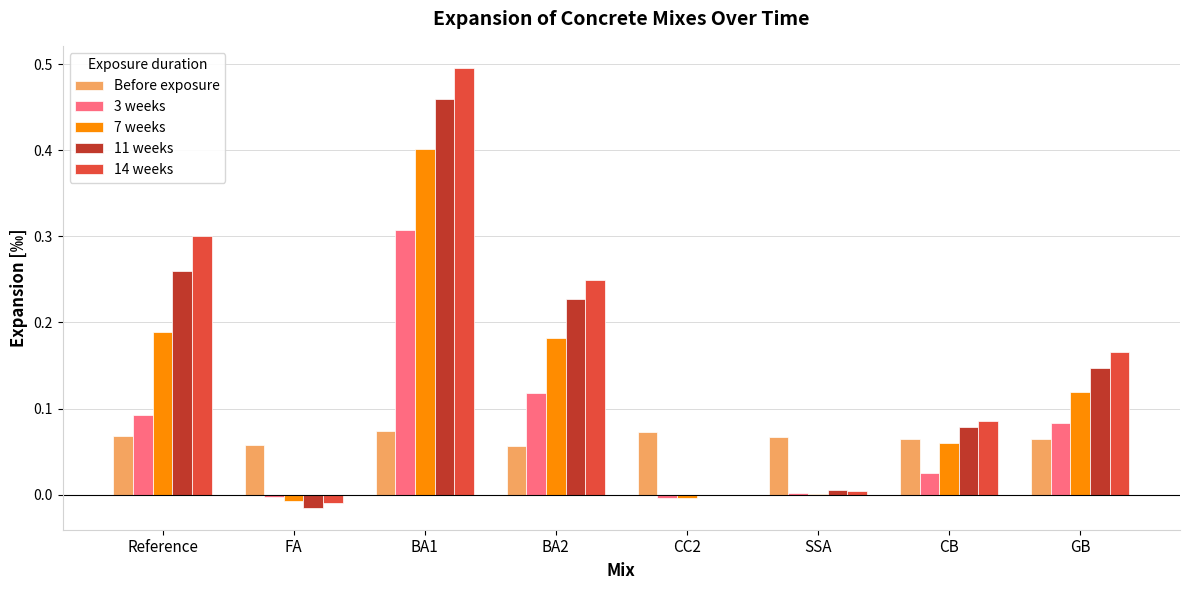

Between BA2 and GB, which series saw the biggest shift?

14 weeks